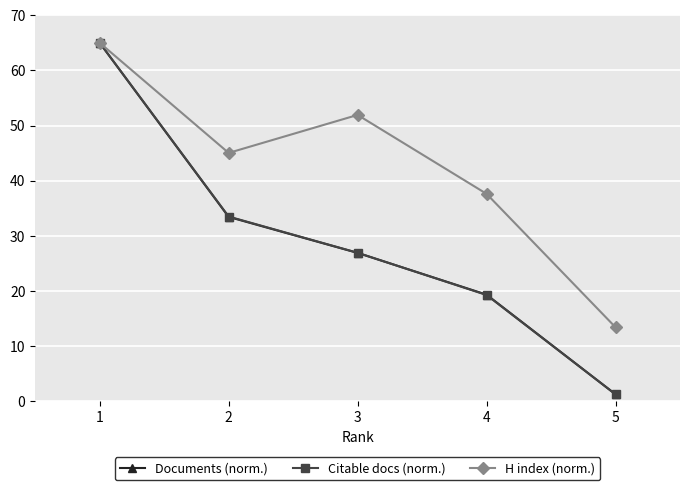

What are all the series names shown in the legend?

Documents (norm.), Citable docs (norm.), H index (norm.)